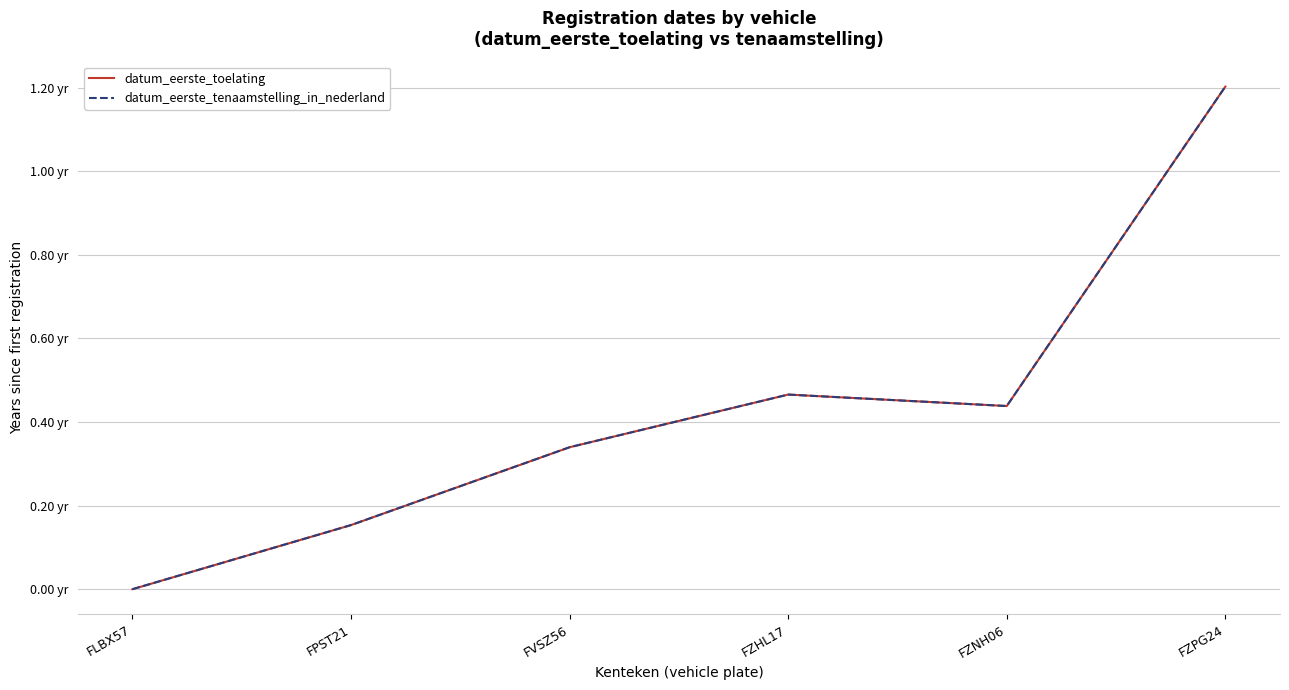

What is the value of the datum_eerste_tenaamstelling_in_nederland point at the 3rd from the left?

0.3